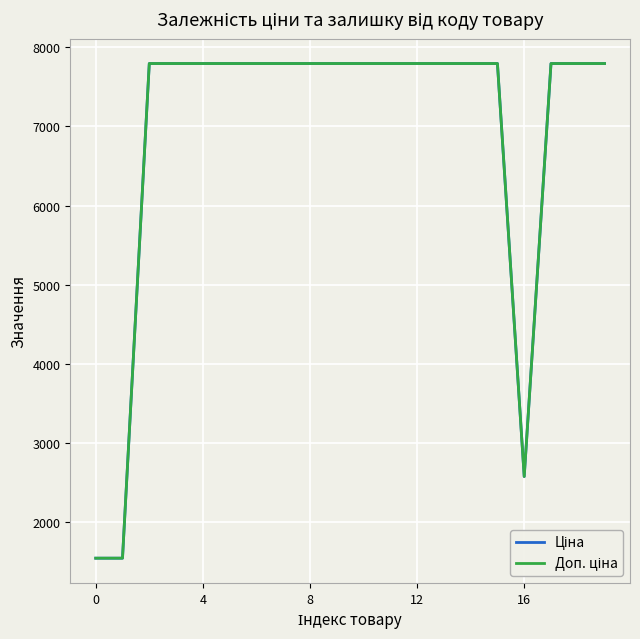

Does the chart have visible grid lines?

Yes